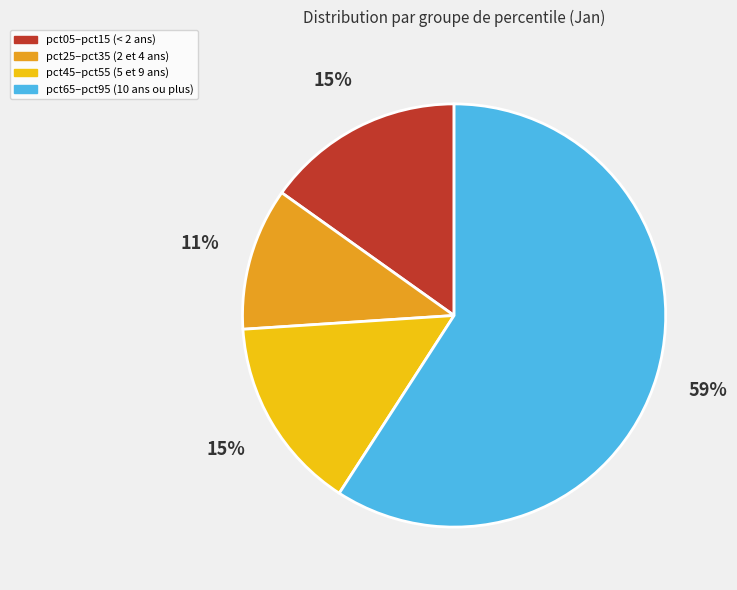

To the nearest percent, what is the average slice percentage?

25%